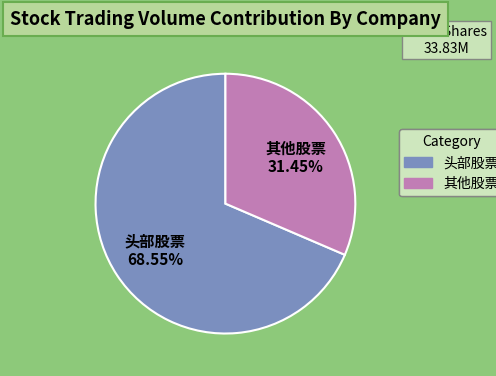

Is there any slice that represents more than half of the pie?

Yes